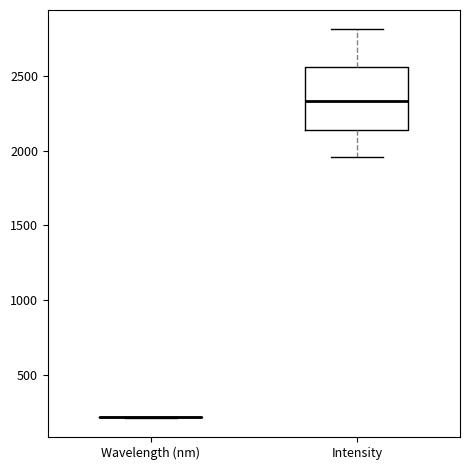

Reading left to right, read every box against the y-axis: the position of its median line, the range the box covers, and the ends of its whiskers. The values are not printed on the chart, so give them approximately, as read against the axis.

Wavelength (nm): box collapsed to a line at 200, whiskers 200 to 200
Intensity: median 2350, box 2150 to 2550, whiskers 1950 to 2800